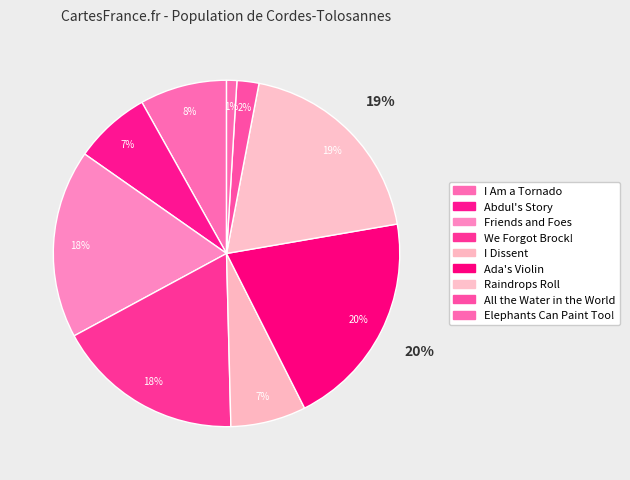

To the nearest percent, what percentage of the pie is Elephants Can Paint Too!?

1%